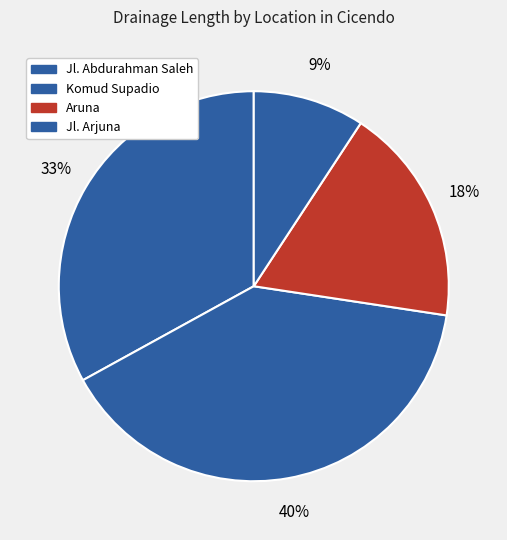

What is the total percentage of Jl. Abdurahman Saleh and Jl. Arjuna?

42.2%